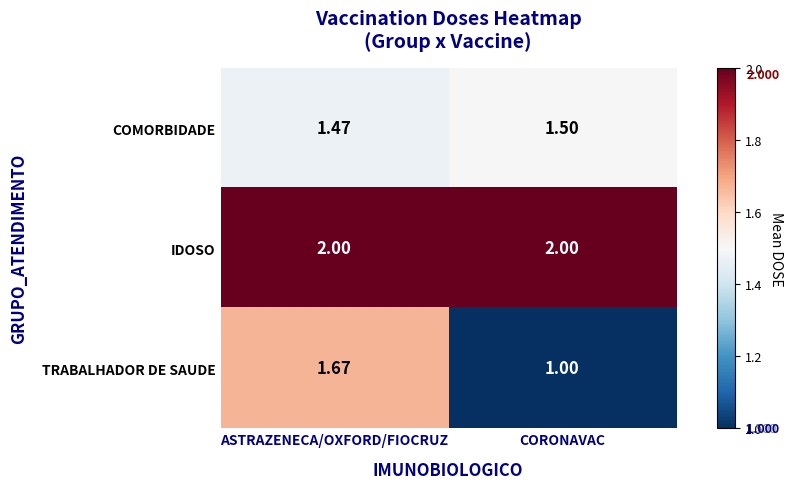

At which category does the chart reach its minimum across all series?

CORONAVAC